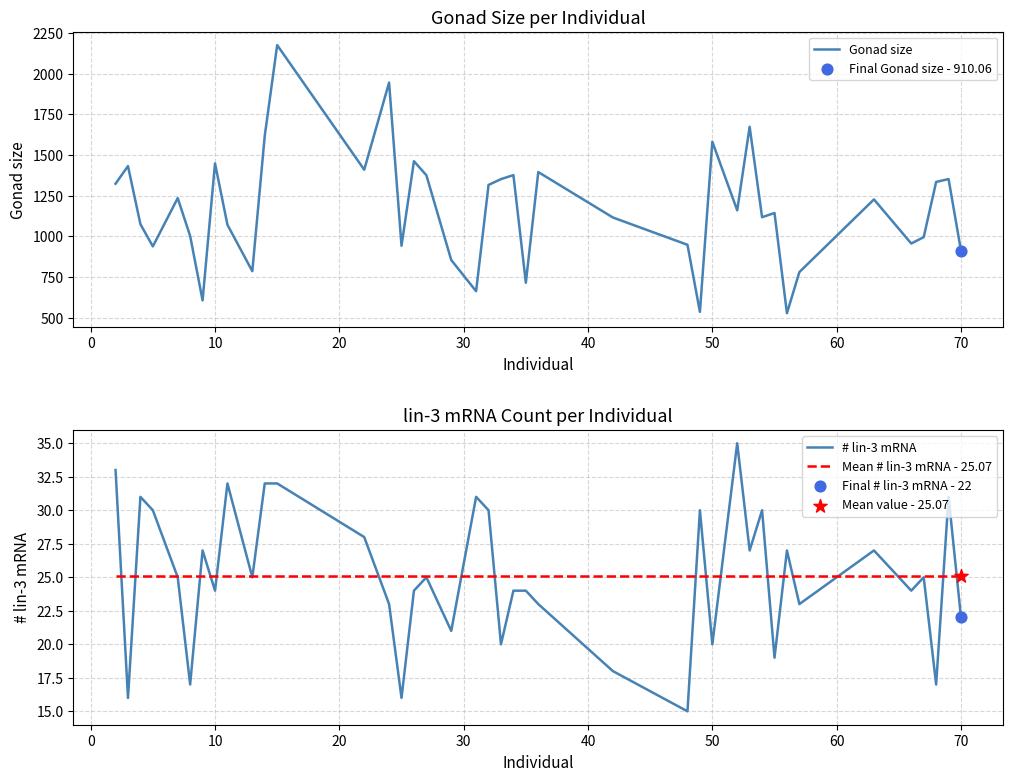

Is it true that # lin-3 mRNA equals 22.0 at 70?

True